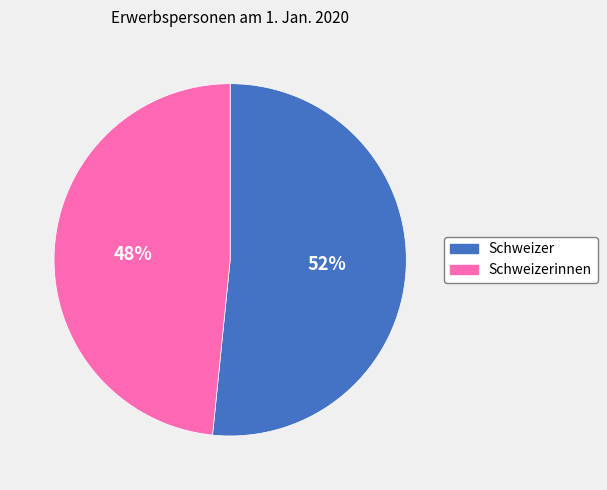

Is there any slice that represents more than half of the pie?

Yes